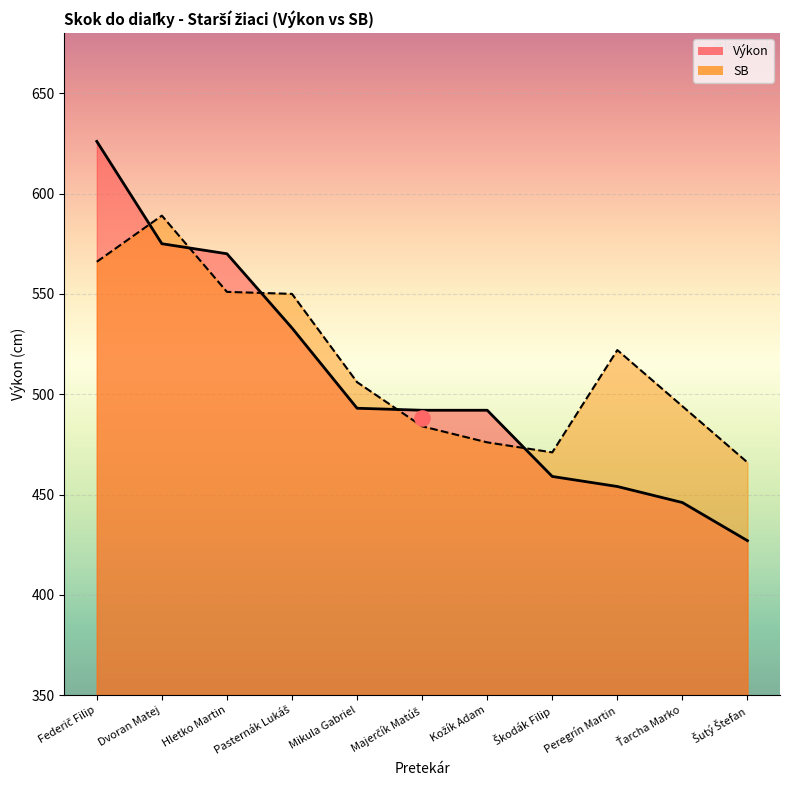

Which has a higher value, Hletko Martin or Kožík Adam?

Hletko Martin